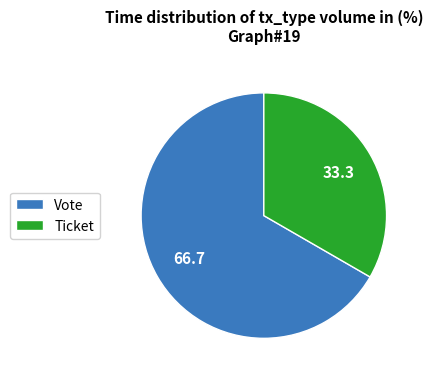

Rank the categories by value from highest to lowest.

Vote, Ticket